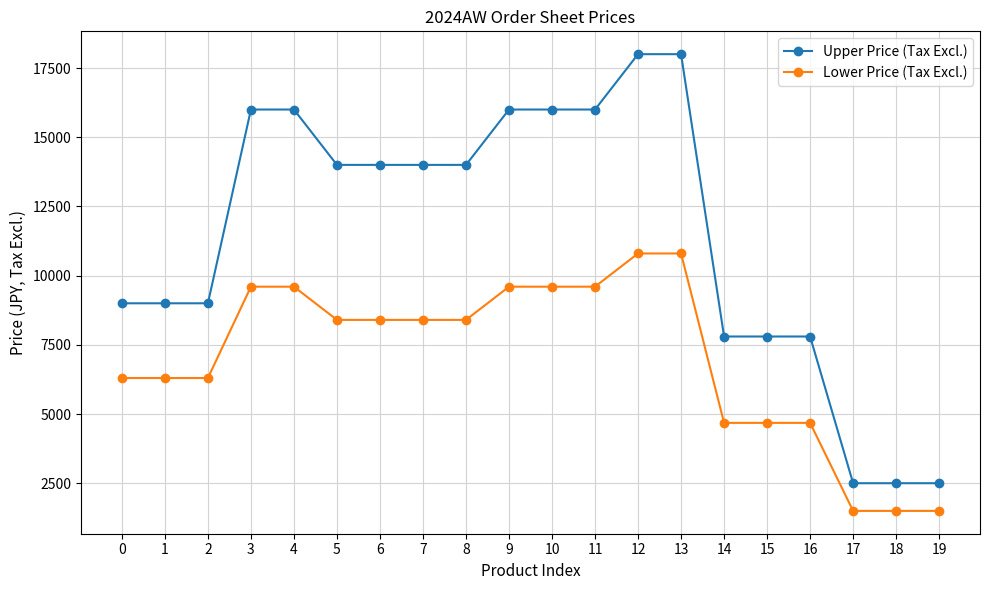

Reading left to right, extract all data points from this chart.

Upper Price (Tax Excl.): 0=9000	1=9000	2=9000	3=16000	4=16000	5=14000	6=14000	7=14000	8=14000	9=16000	10=16000	11=16000	12=18000	13=18000	14=7800	15=7800	16=7800	17=2500	18=2500	19=2500
Lower Price (Tax Excl.): 0=6300	1=6300	2=6300	3=9600	4=9600	5=8400	6=8400	7=8400	8=8400	9=9600	10=9600	11=9600	12=10800	13=10800	14=4680	15=4680	16=4680	17=1500	18=1500	19=1500